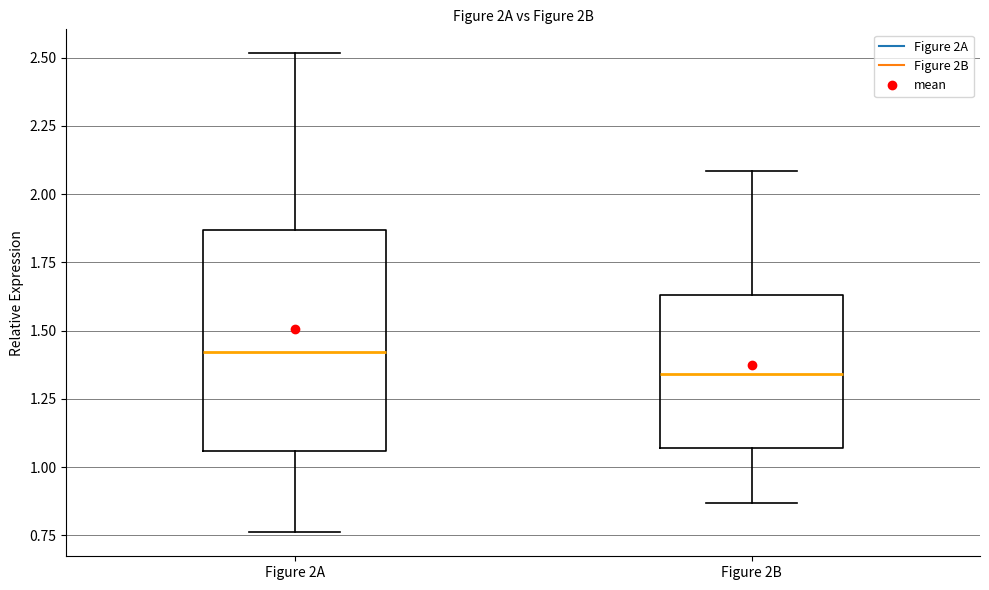

Where is the lower edge of the box for Figure 2A on the y-axis? The values are not printed on the chart, so give them approximately, as read against the axis.

1.05